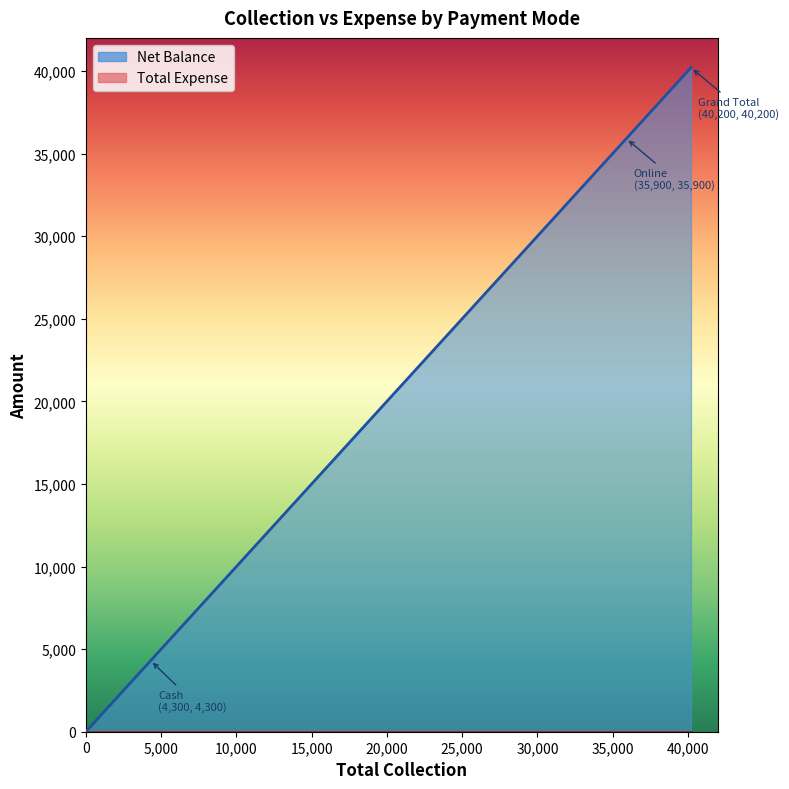

What are all the series names shown in the legend?

Net Balance, Total Expense